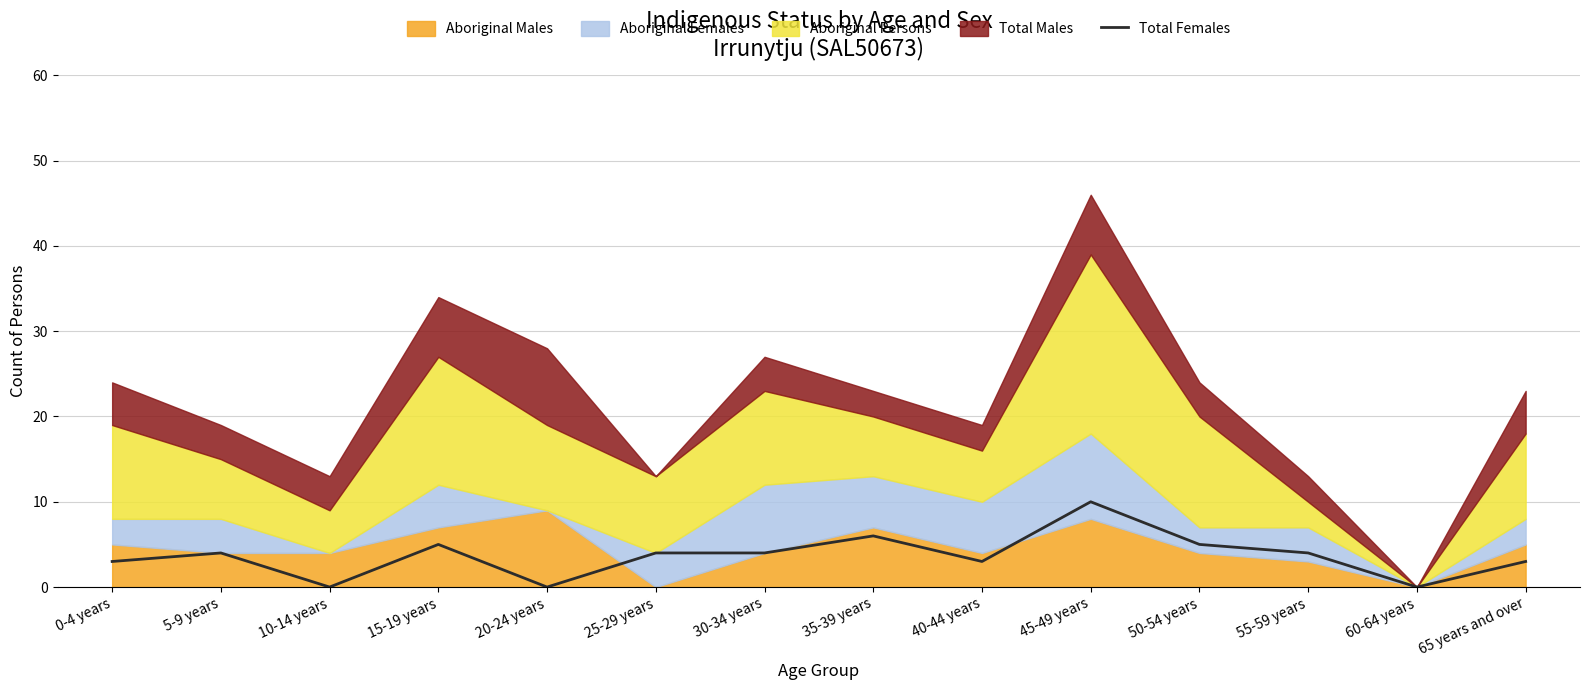

Does the chart display data point markers on the line(s)?

No